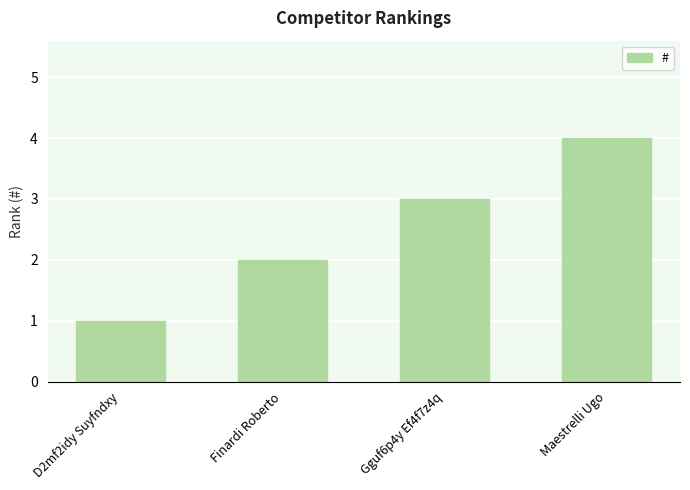

Which has a higher value, Gguf6p4y Ef4f7z4q or D2mf2idy Suyfndxy?

Gguf6p4y Ef4f7z4q